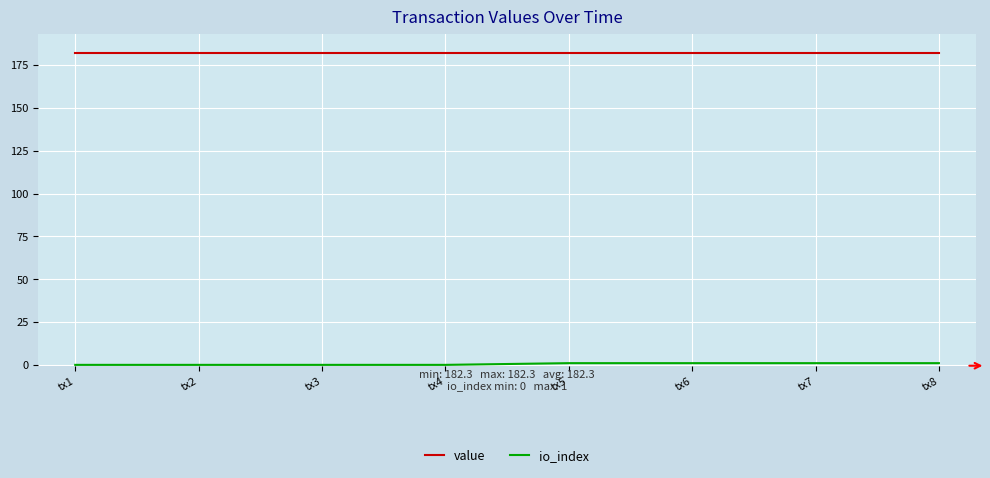

How many series are shown in this chart?

2